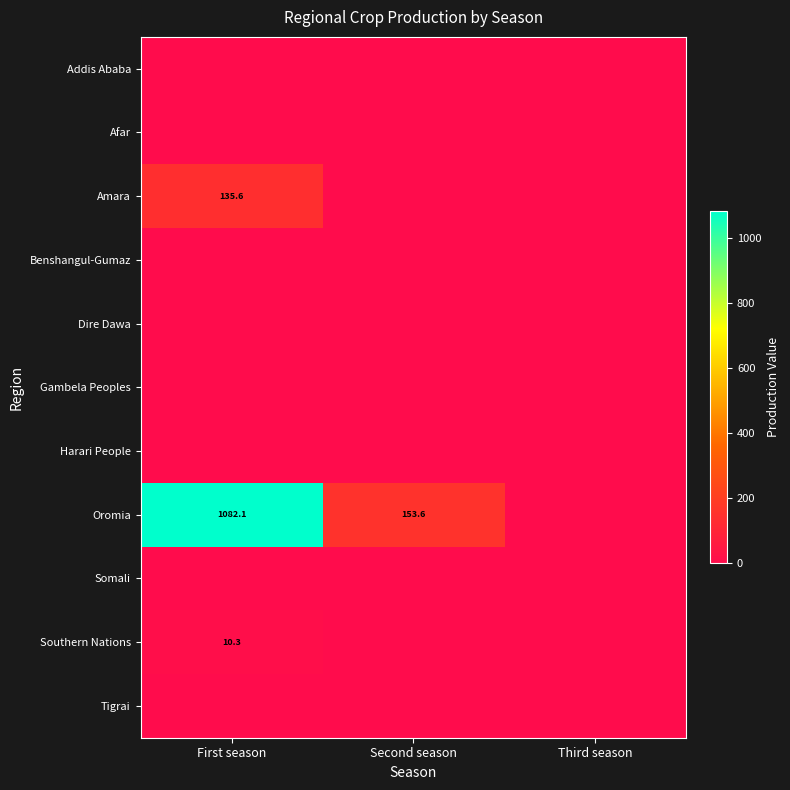

True or false: Southern Nations has a value of 16.0 at First season.

False